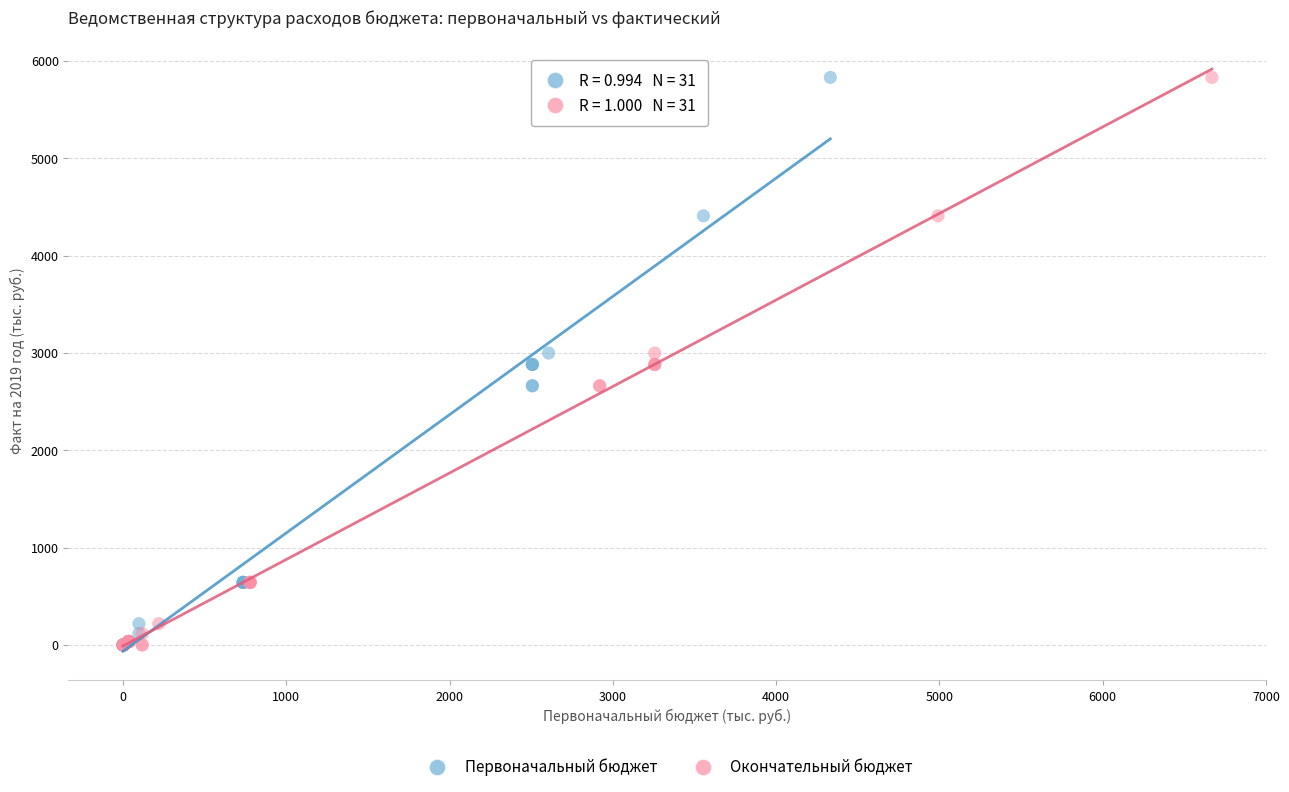

What are all the series names shown in the legend?

Первоначальный бюджет, Окончательный бюджет